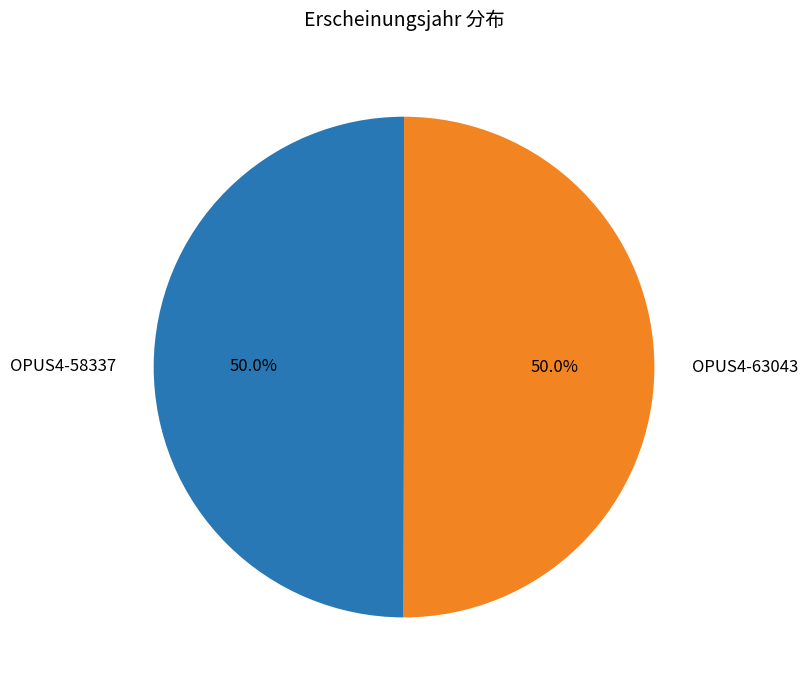

To the nearest percent, what percentage of the pie is OPUS4-63043?

50%